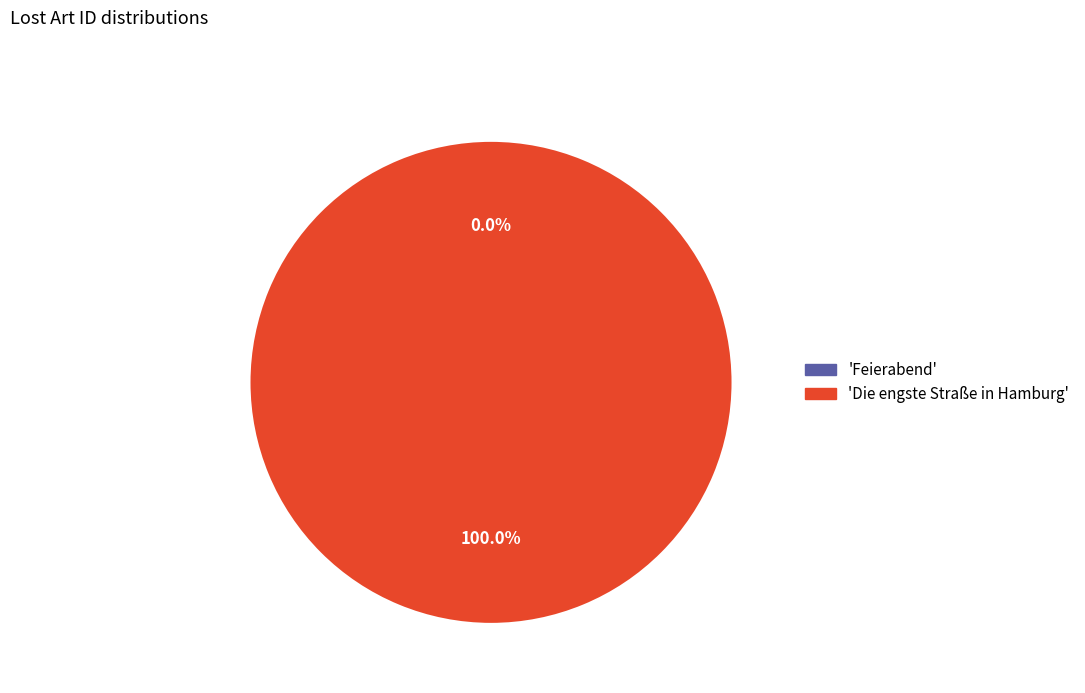

Which category has the biggest portion of the pie?

'Die engste Straße in Hamburg'